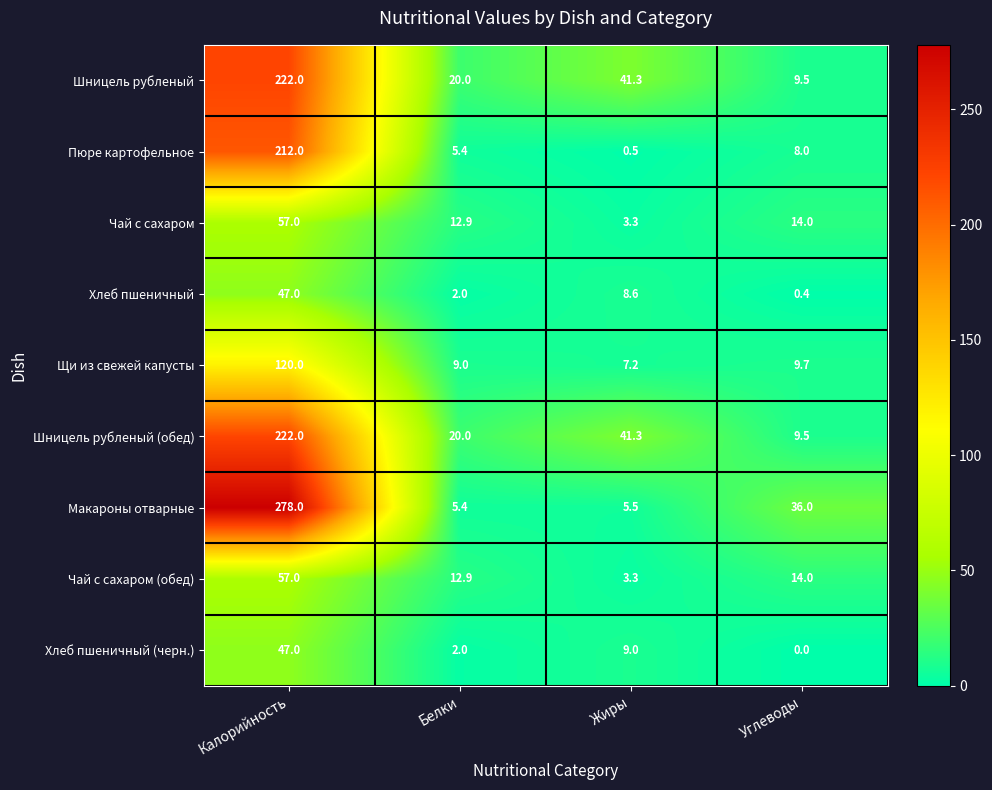

What is the sum of the Шницель рубленый (обед) values at Белки and Жиры?

61.3